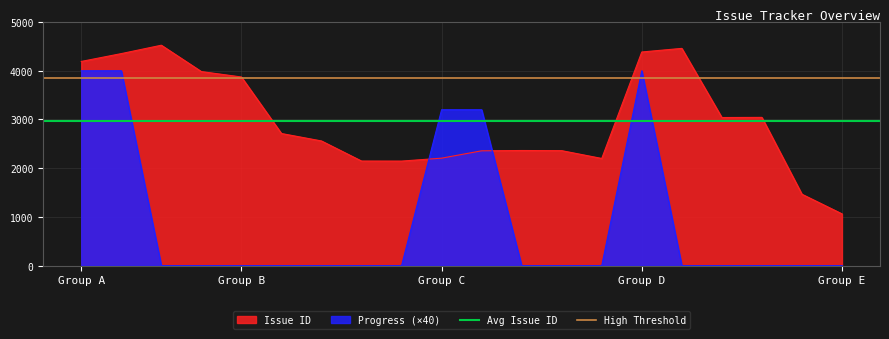

True or false: Progress (×40) and Issue ID intersect in this chart.

True